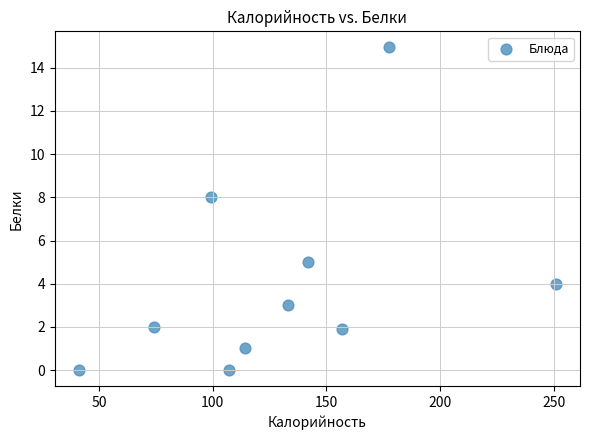

What Y value in the scatter plot is closest to 7?

8.0